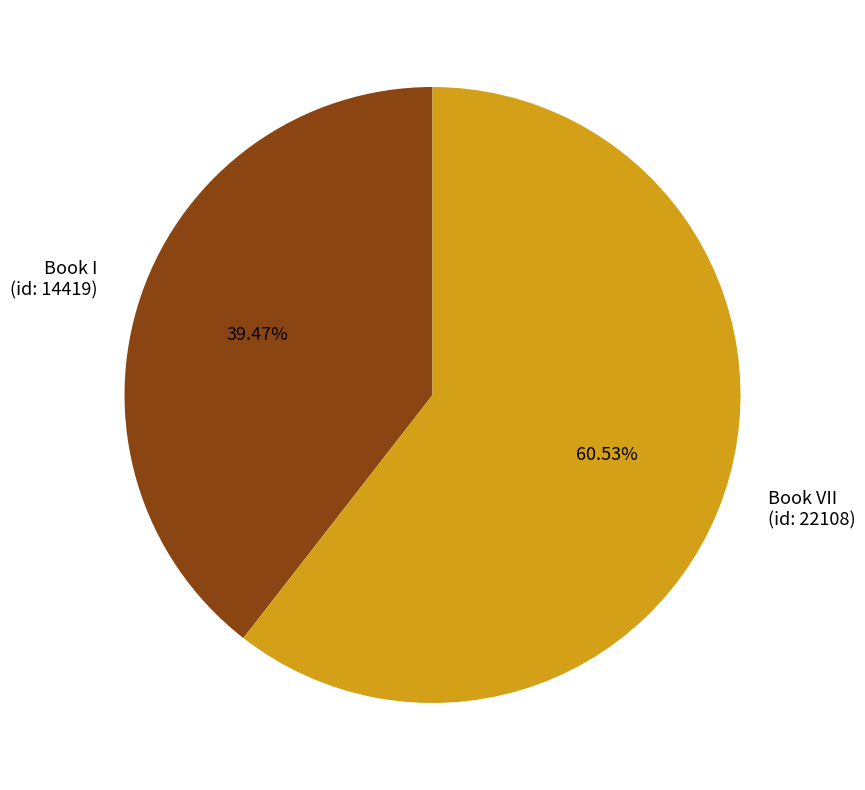

Combined, what portion of the pie is Book I (id: 14419) and Book VII (id: 22108)?

100.0%